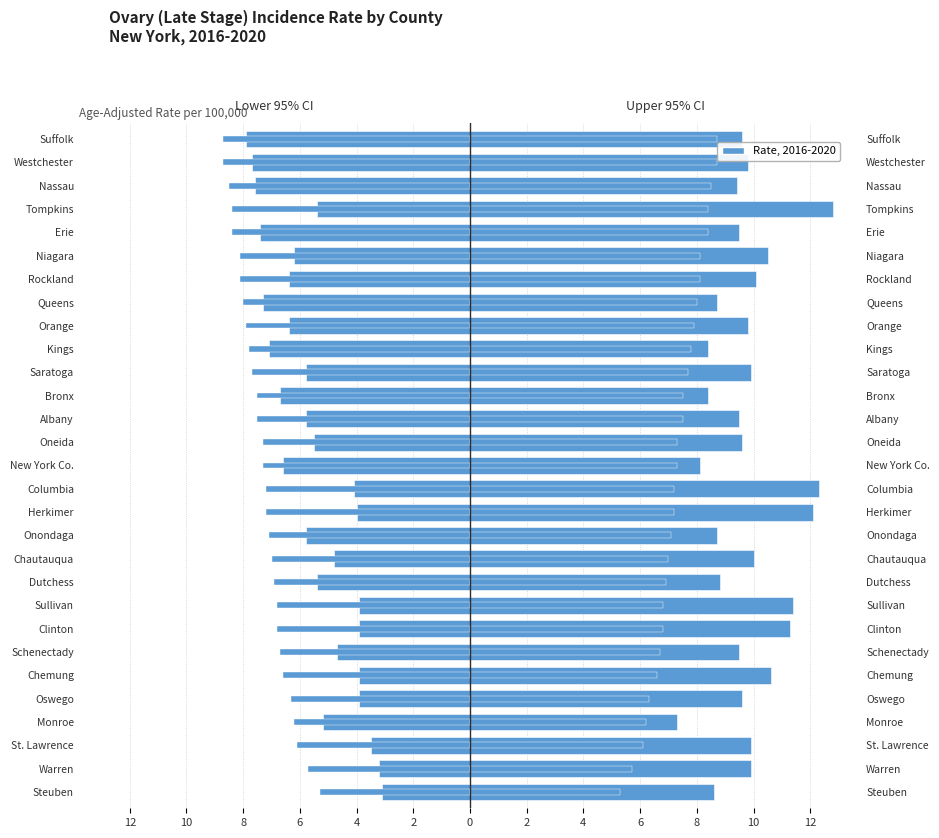

What is the difference between the maximum and second lowest values in the Lower 95% CI series?

4.6